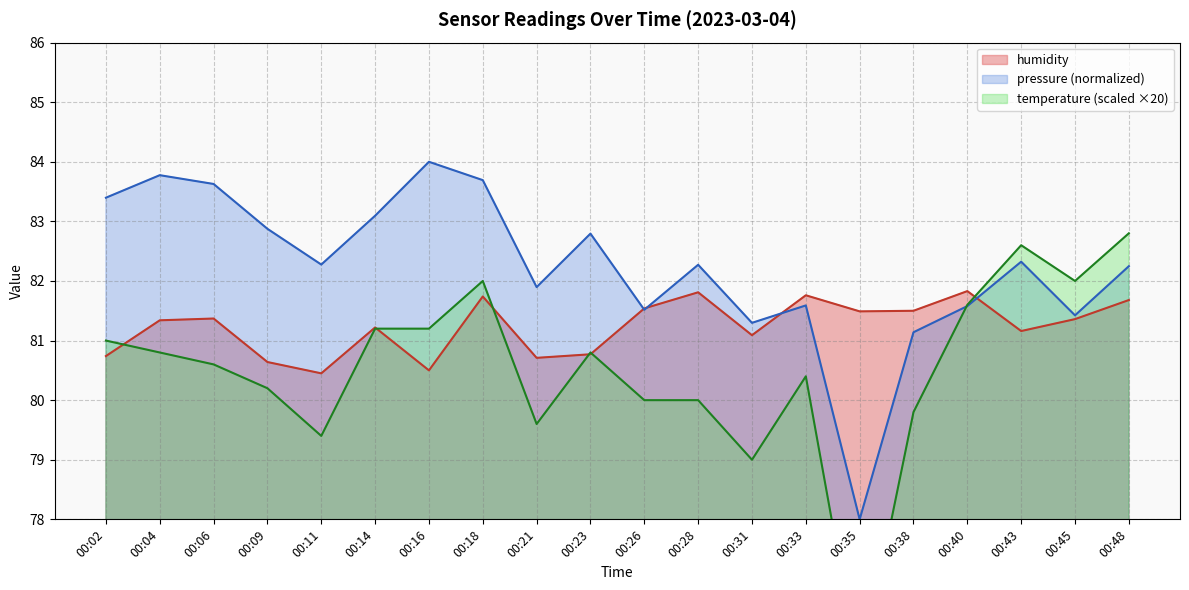

Read the temperature value at 00:18.

82.0